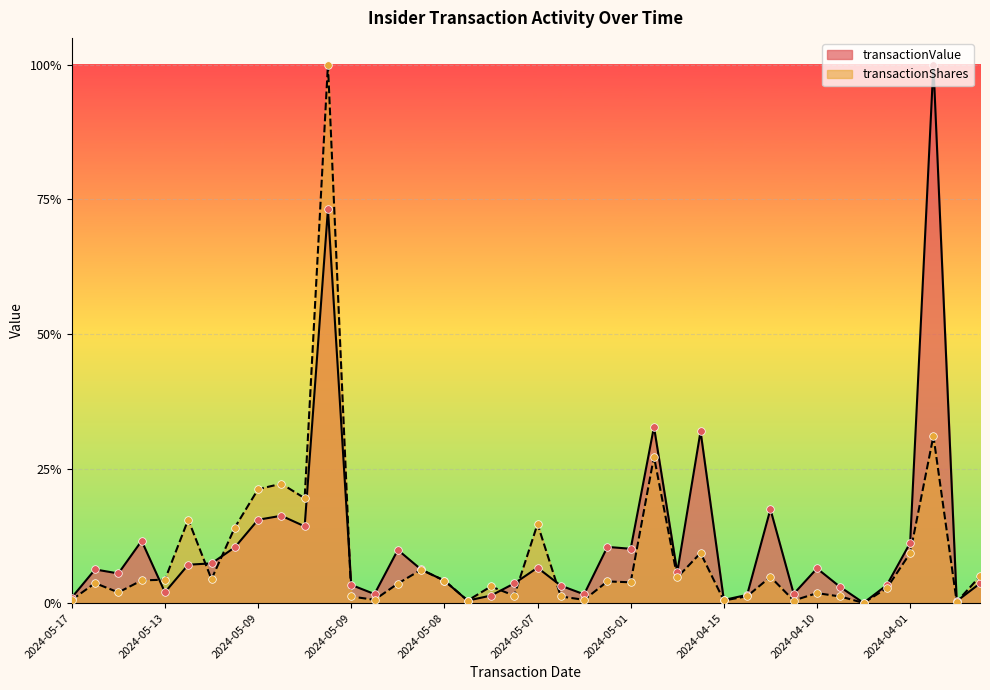

Which series reaches the minimum Y coordinate?

transactionShares